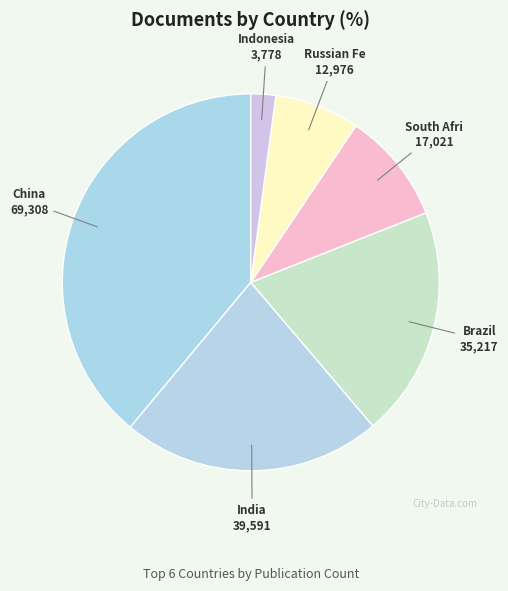

To the nearest percent, what is the average slice percentage?

17%